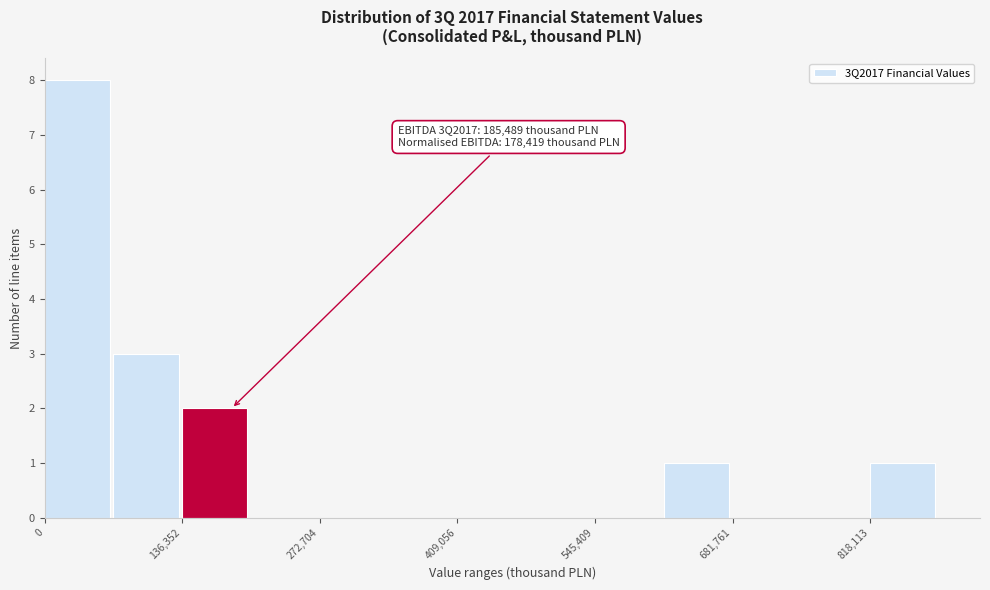

Read against the x-axis, roughly where is the centre of the tallest bar?

40000